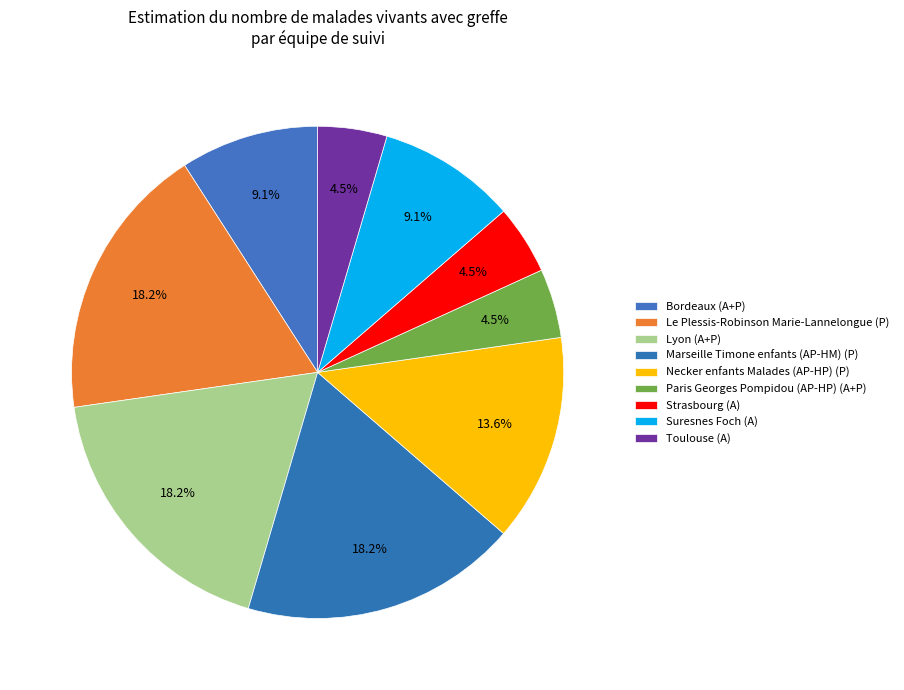

To the nearest percent, what portion does Bordeaux (A+P) represent?

9%